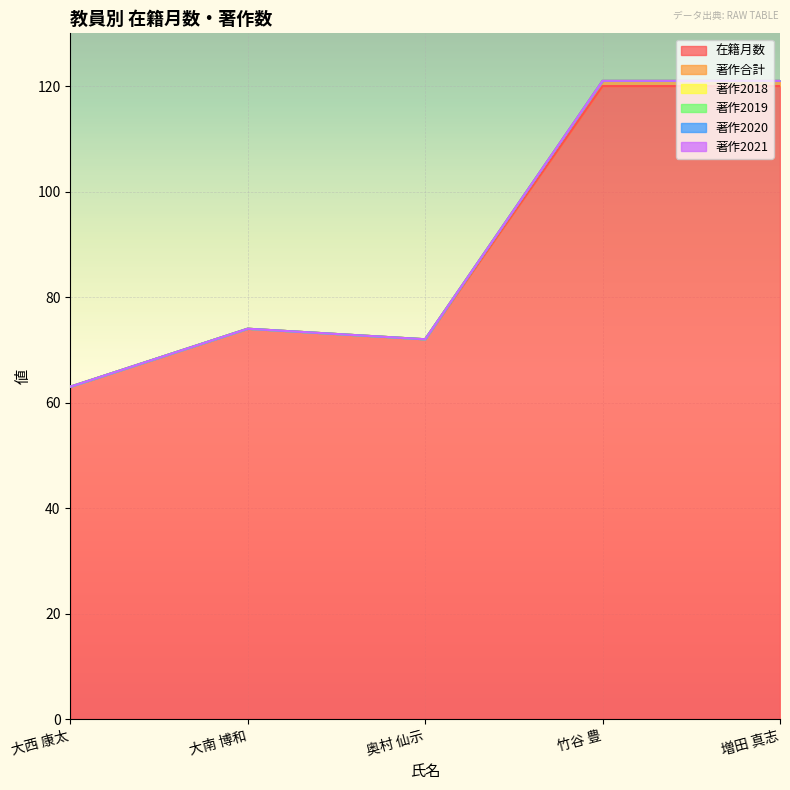

What position from the right is 大南 博和?

4